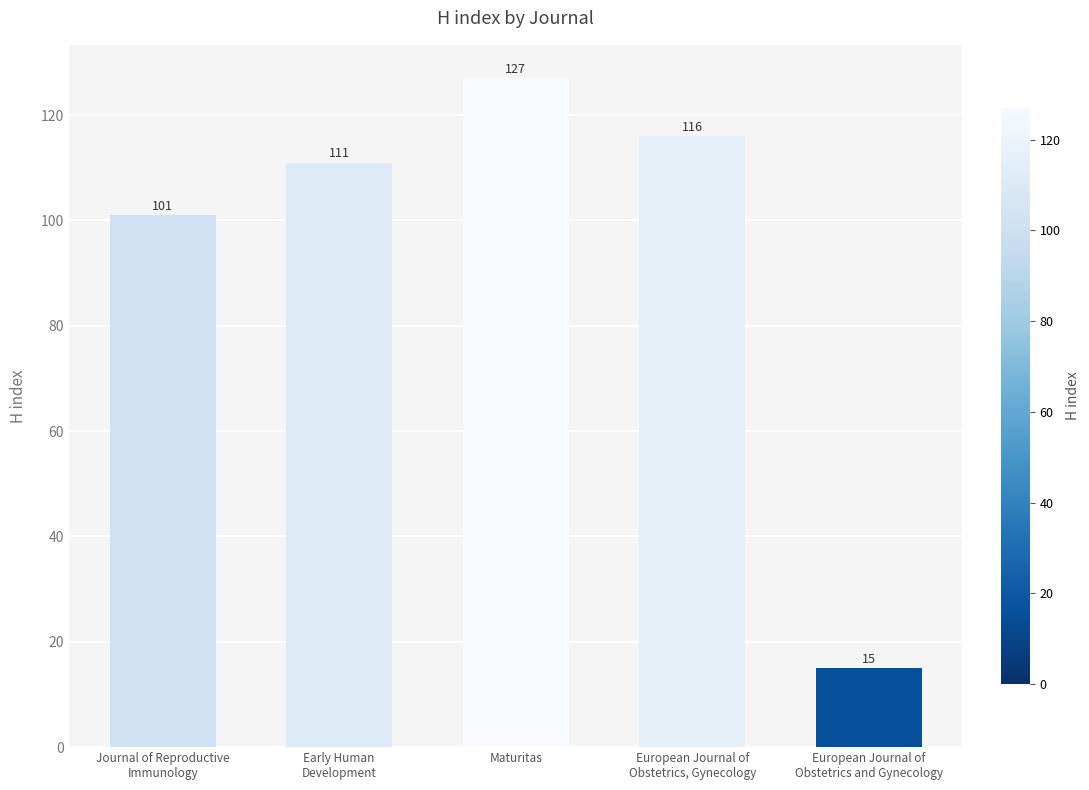

List the labels in order of value, largest first.

Maturitas, European Journal of
Obstetrics, Gynecology, Early Human
Development, Journal of Reproductive
Immunology, European Journal of
Obstetrics and Gynecology